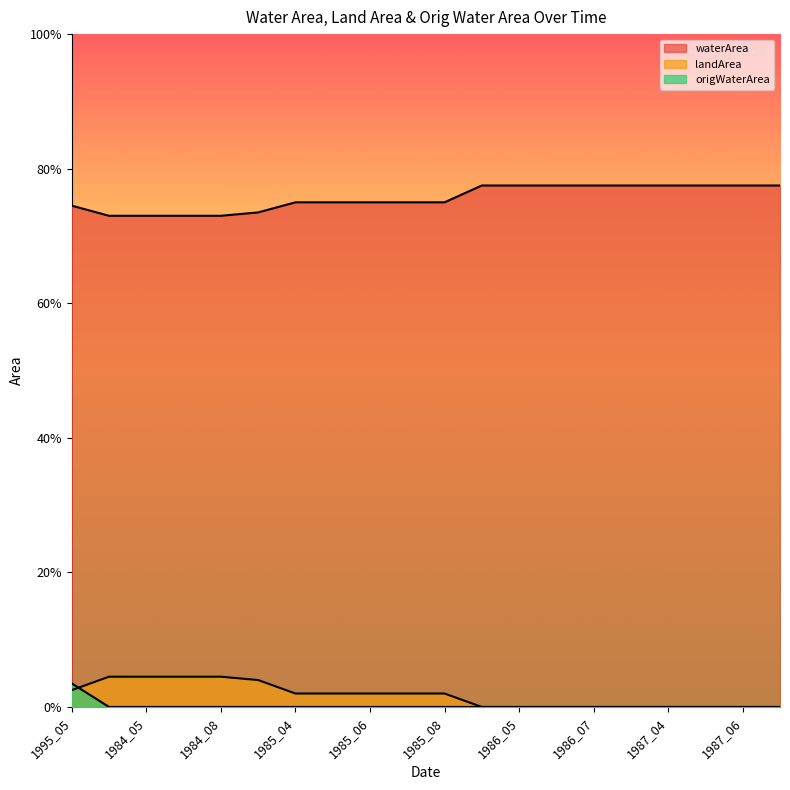

Is it true that waterArea equals 0.4 at 1985_05?

False